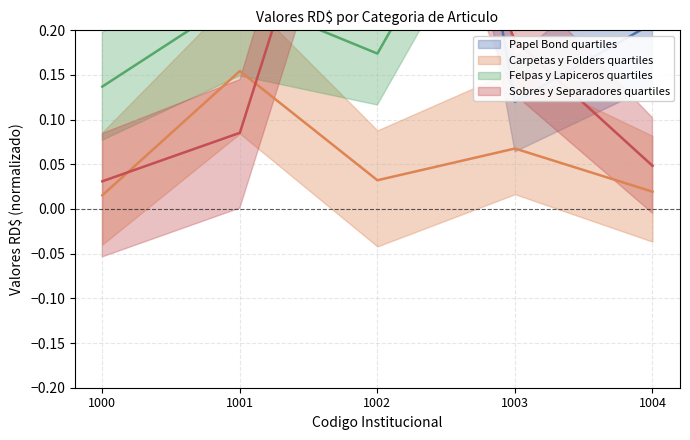

At which category does Papel Bond reach its first local peak?

1002